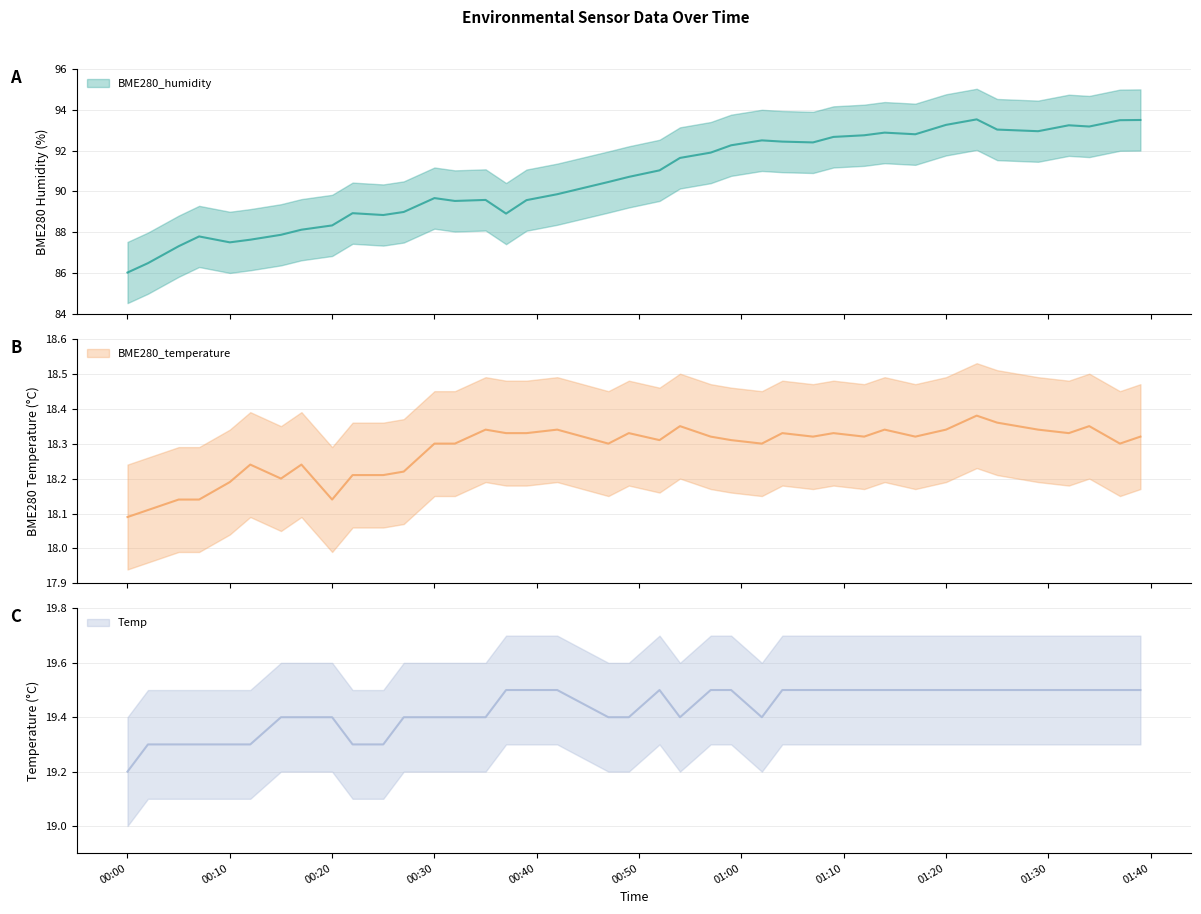

At how many categories does at least one series exceed 22?

39